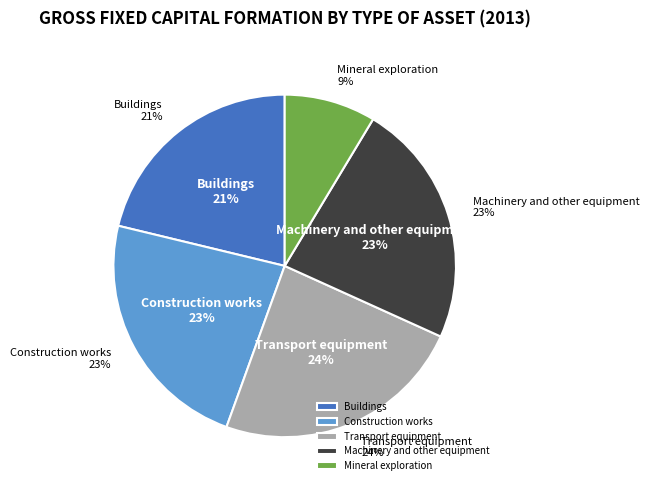

To the nearest percent, what is the combined percentage of Machinery and other equipment and Buildings?

44%